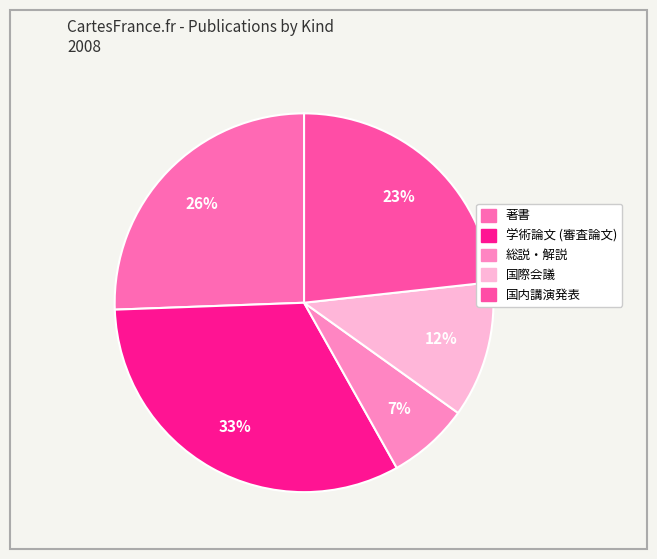

Which slice is the largest?

学術論文 (審査論文)